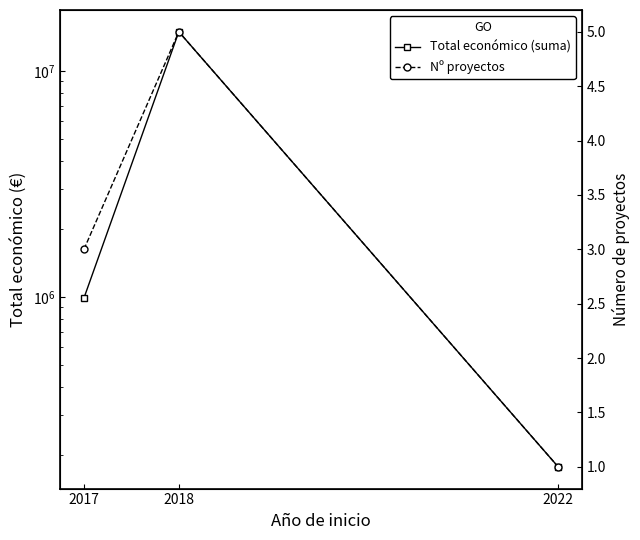

What is the lowest value of the Nº proyectos series?

1